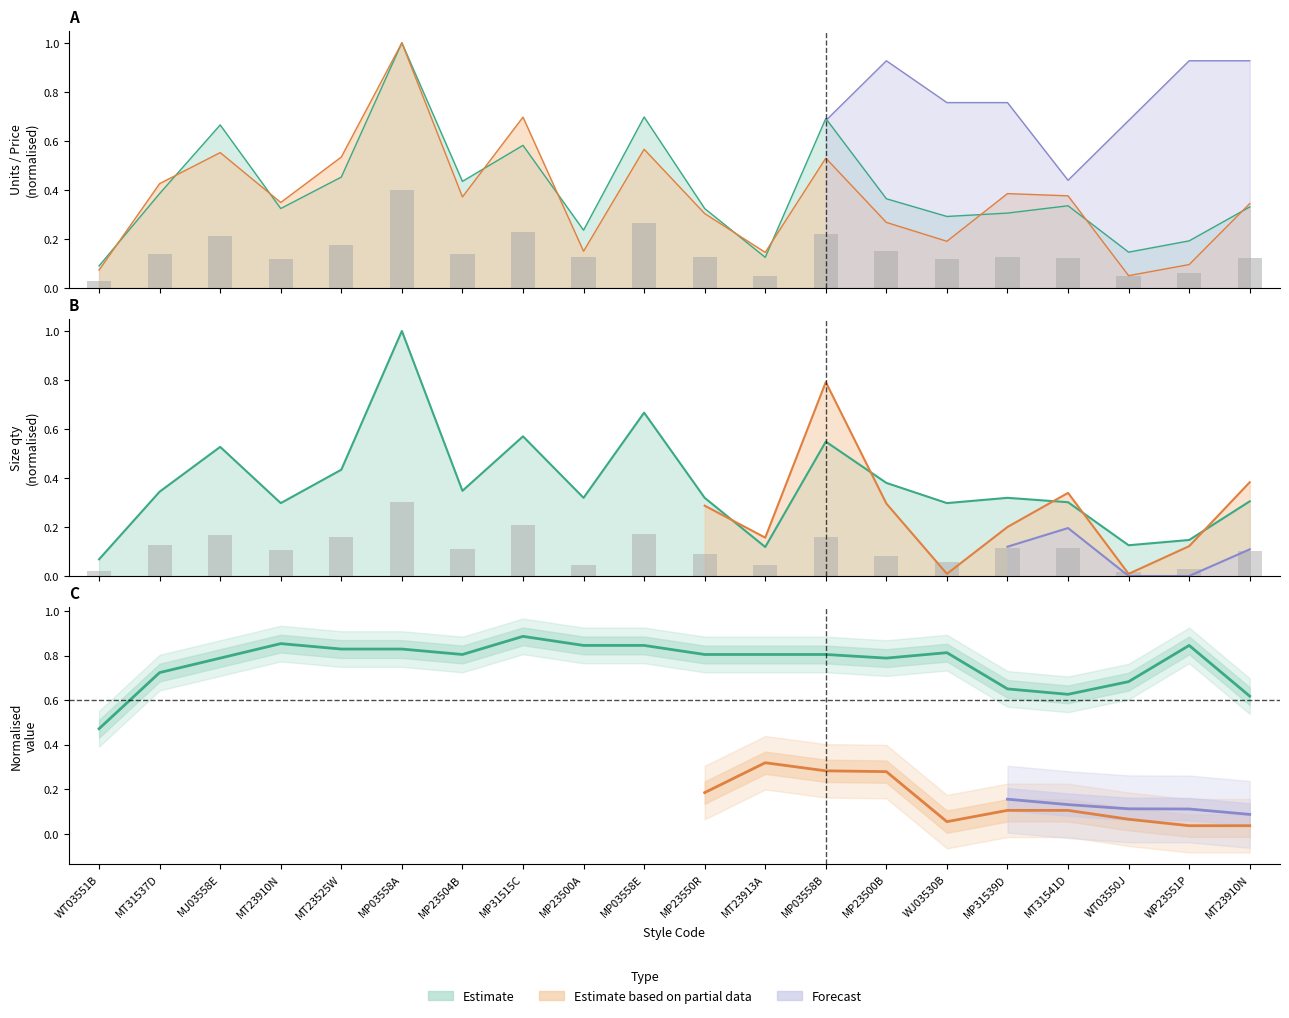

At how many categories does at least one series exceed 0?

20